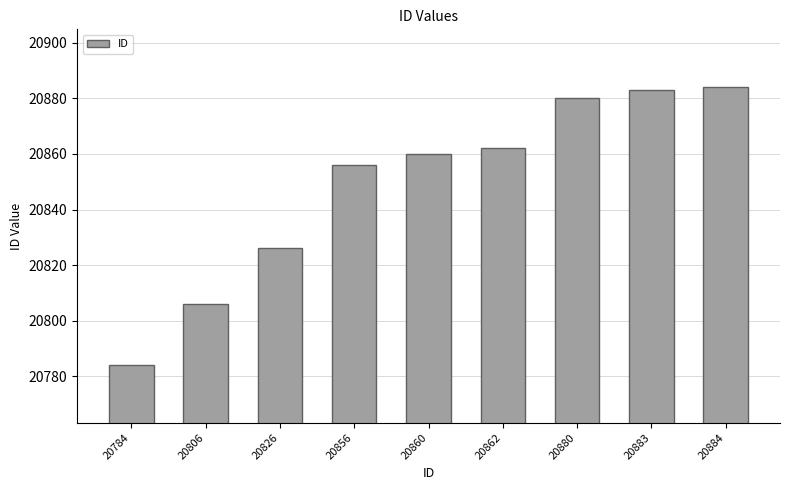

True or false: the data shows 20862 at 20862.

True